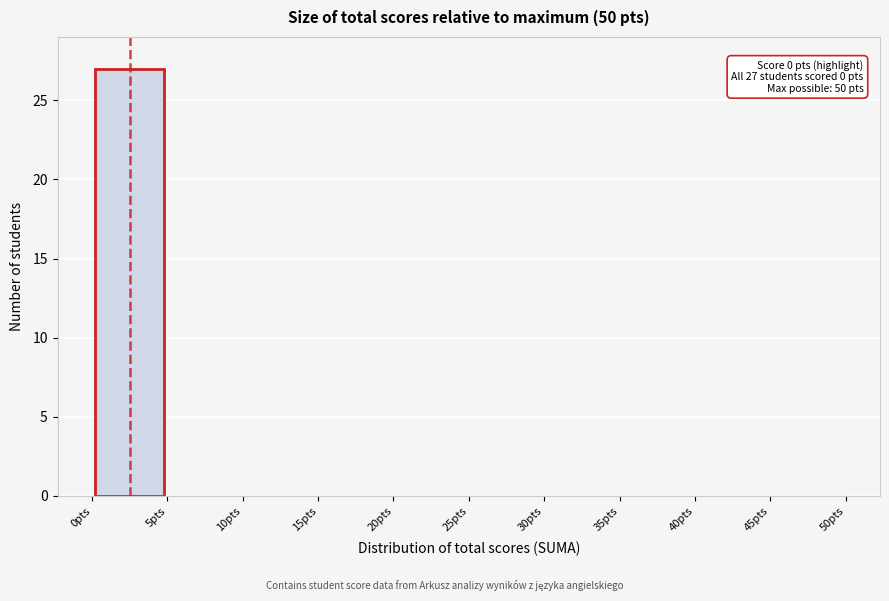

Which range on the x-axis has the tallest bar?

0 to 5